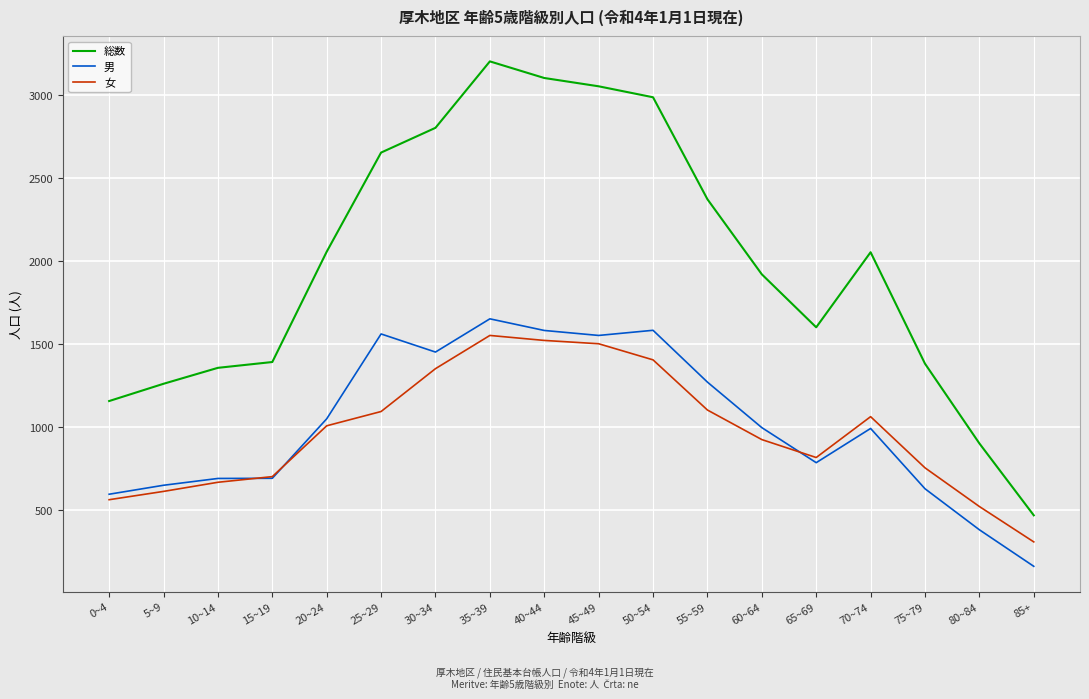

Which series has the largest total across all categories?

総数